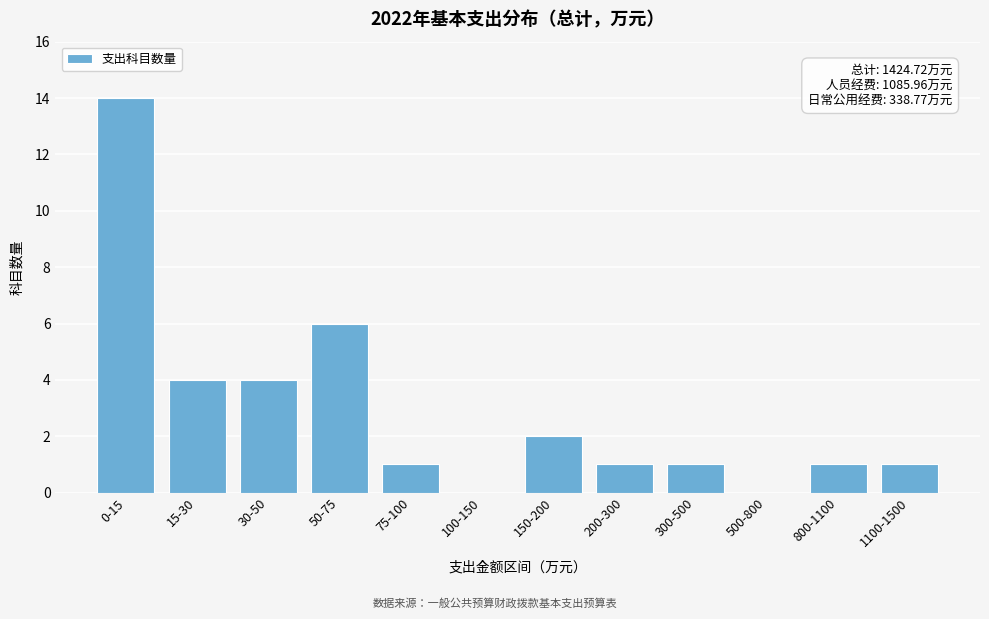

Reading left to right, what are all the values shown in this chart?

0-15=14	15-30=4	30-50=4	50-75=6	75-100=1	100-150=0	150-200=2	200-300=1	300-500=1	500-800=0	800-1100=1	1100-1500=1